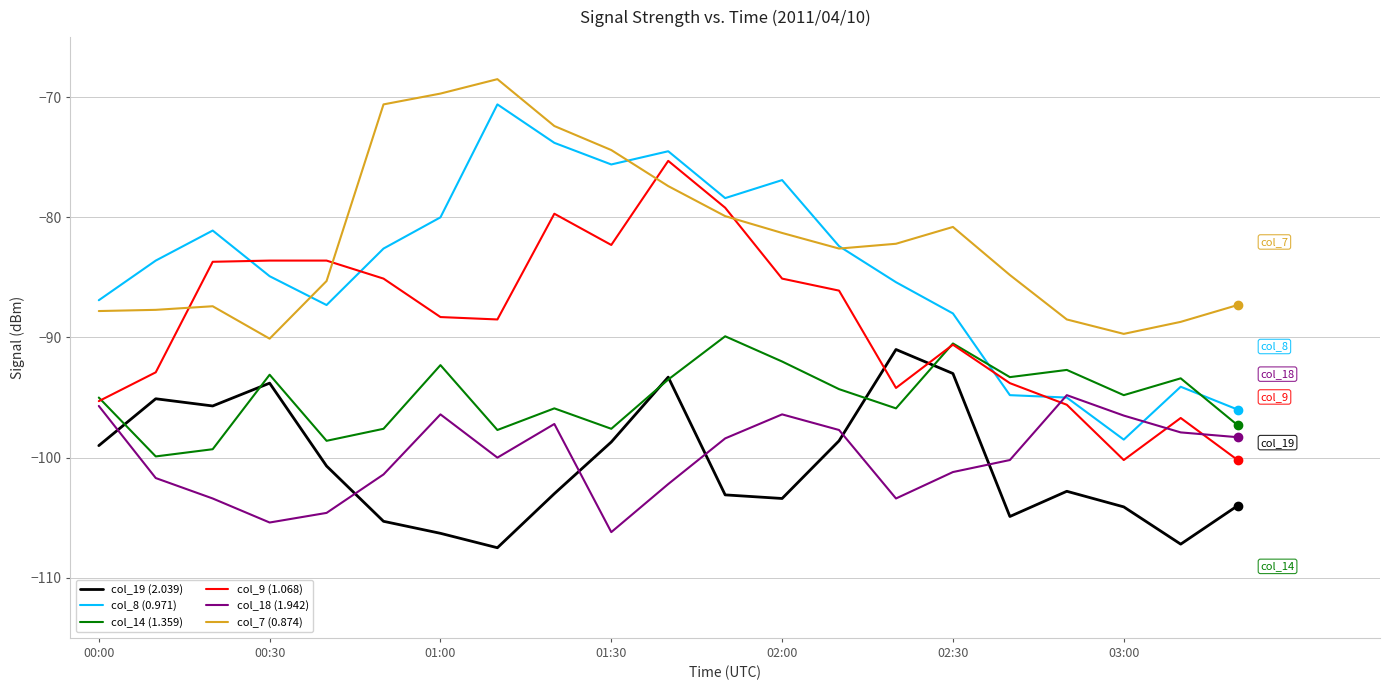

True or false: col_8 (0.971) and col_14 (1.359) cross at least once.

True